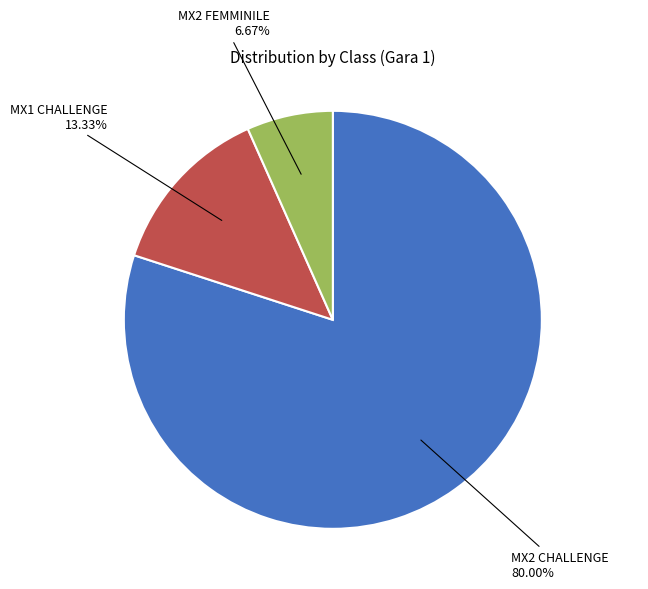

To the nearest percent, what portion does MX1 CHALLENGE represent?

13%